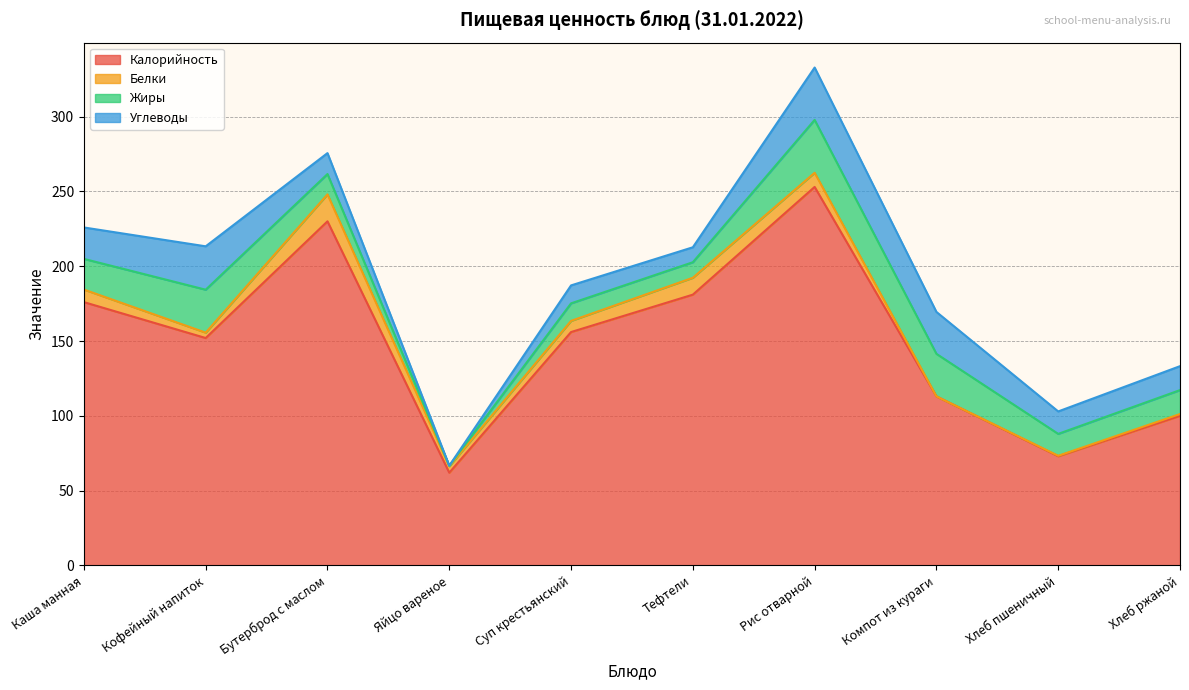

At how many categories does at least one series exceed 143?

6